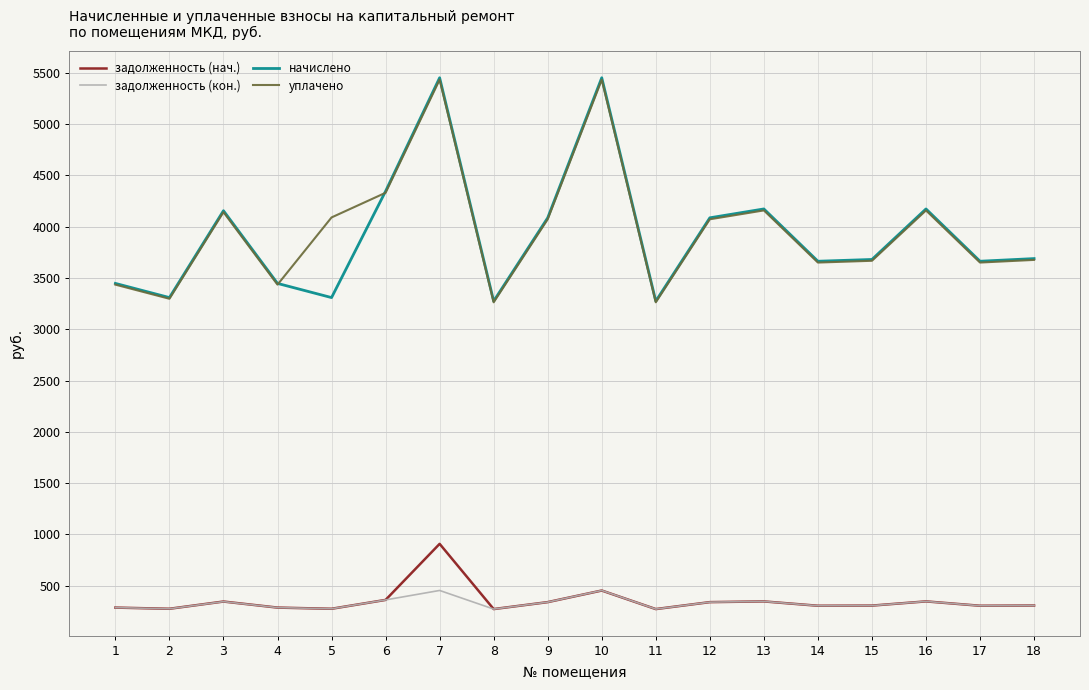

Which series has the largest range (max minus min)?

начислено